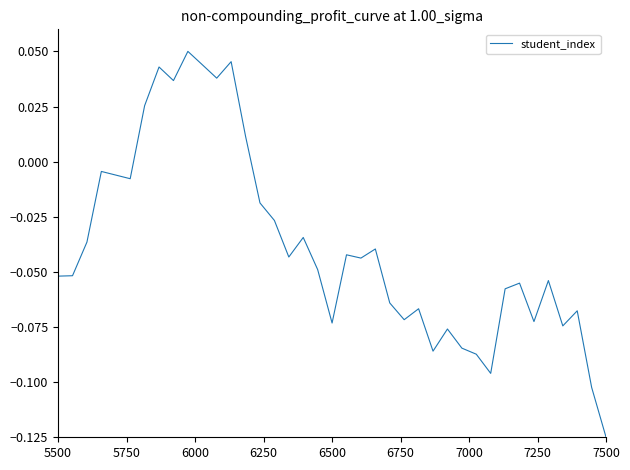

Does the chart display data point markers on the line(s)?

No